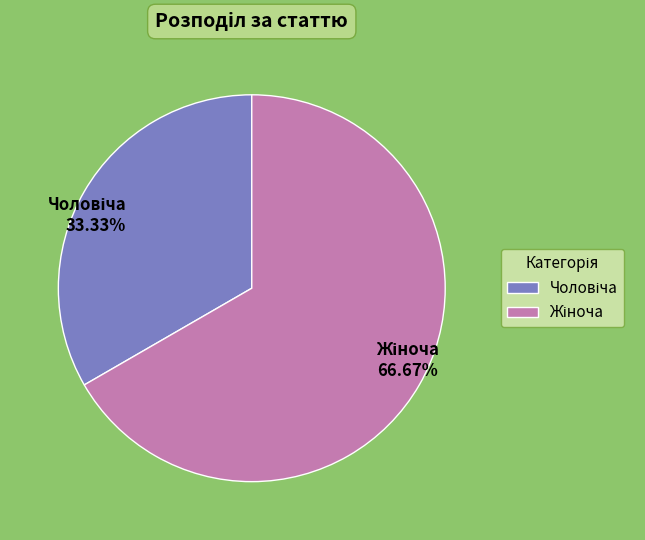

Is there a majority slice in this chart?

Yes